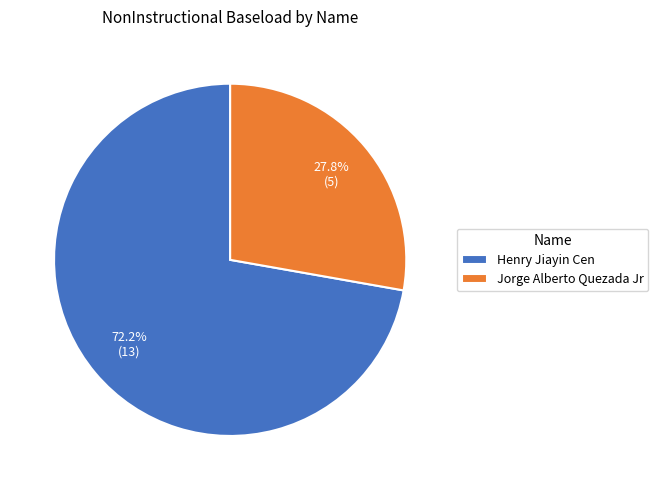

Which category has the smallest portion of the pie?

Jorge Alberto Quezada Jr